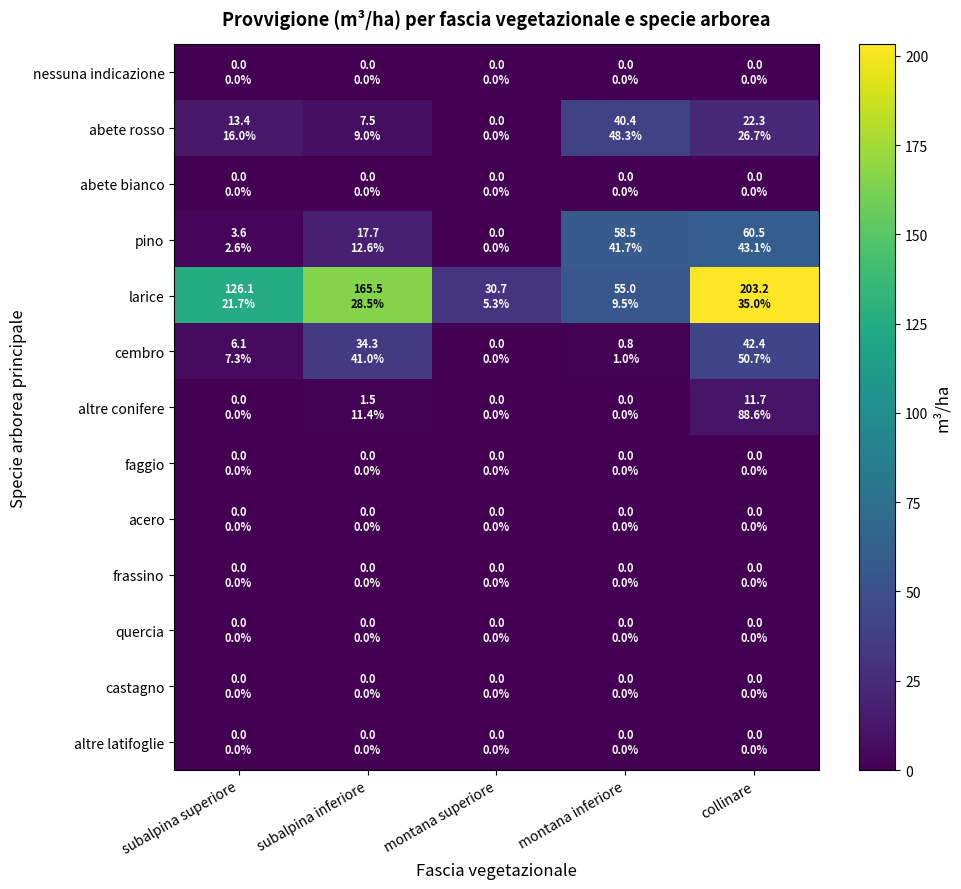

What is the spread (max minus min) of values at collinare?

203.2